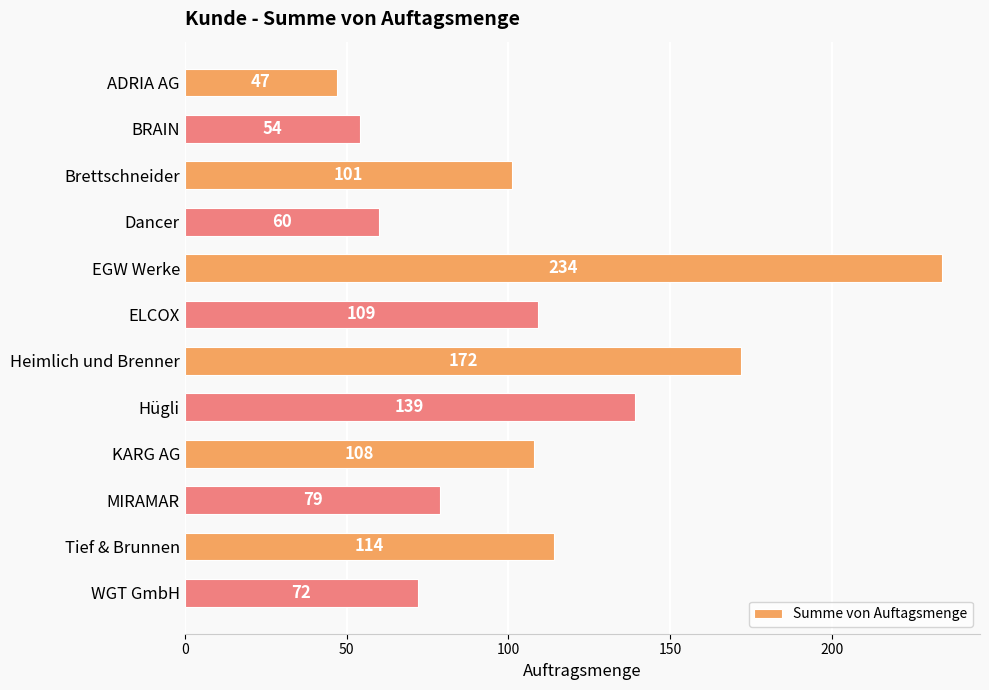

Reading top to bottom, extract all data points from this chart.

ADRIA AG=47	BRAIN=54	Brettschneider=101	Dancer=60	EGW Werke=234	ELCOX=109	Heimlich und Brenner=172	Hügli=139	KARG AG=108	MIRAMAR=79	Tief & Brunnen=114	WGT GmbH=72